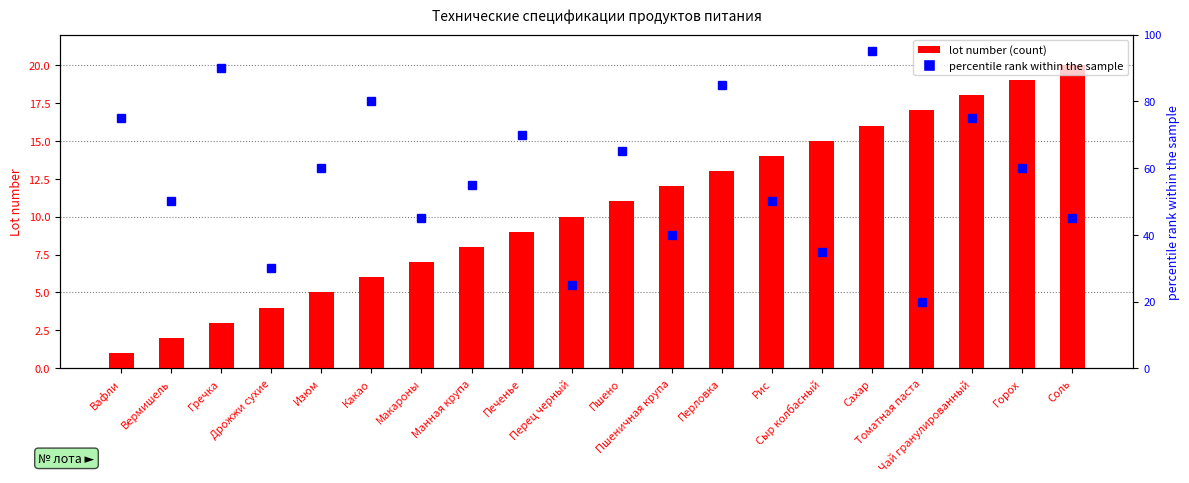

Reading left to right, extract all data points from this chart.

lot number (count): Вафли=1	Вермишель=2	Гречка=3	Дрожжи сухие=4	Изюм=5	Какао=6	Макароны=7	Манная крупа=8	Печенье=9	Перец черный=10	Пшено=11	Пшеничная крупа=12	Перловка=13	Рис=14	Сыр колбасный=15	Сахар=16	Томатная паста=17	Чай гранулированный=18	Горох=19	Соль=20
percentile rank within sample: Вафли=75	Вермишель=50	Гречка=90	Дрожжи сухие=30	Изюм=60	Какао=80	Макароны=45	Манная крупа=55	Печенье=70	Перец черный=25	Пшено=65	Пшеничная крупа=40	Перловка=85	Рис=50	Сыр колбасный=35	Сахар=95	Томатная паста=20	Чай гранулированный=75	Горох=60	Соль=45